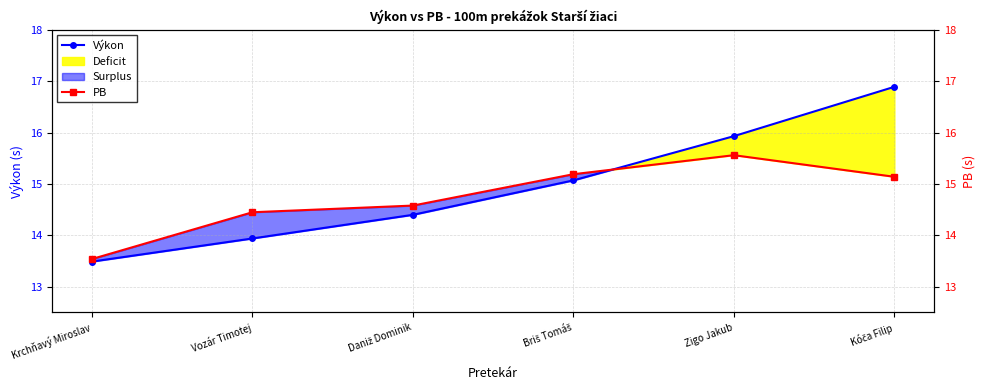

Where is Výkon nearest to the value 15?

Briš Tomáš